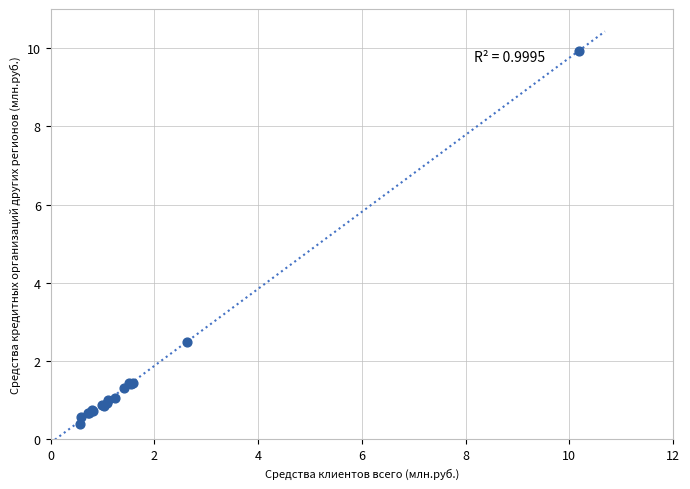

What Y value in the scatter plot is closest to 5?

2.5